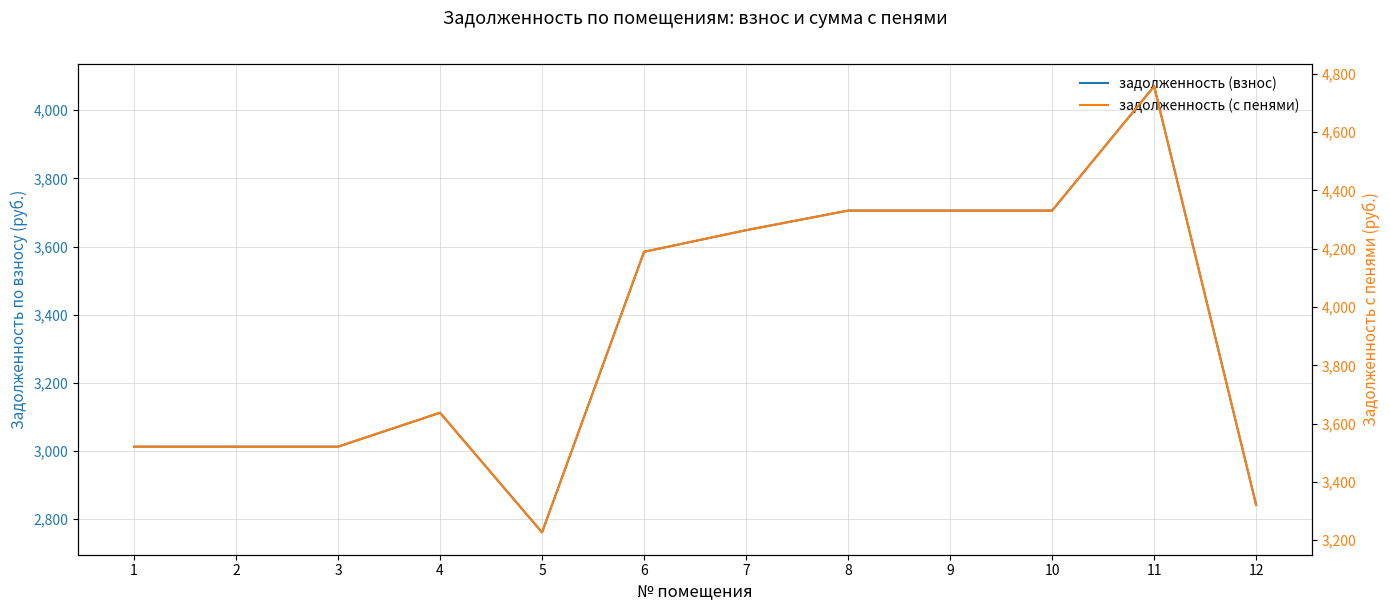

At which category does задолженность (взнос) reach its first local peak?

4